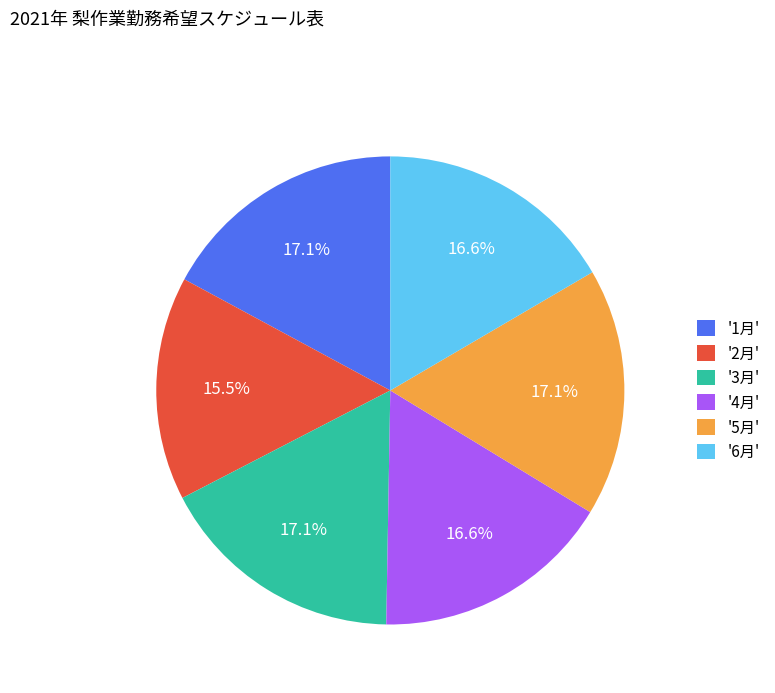

What is the smallest slice in the pie chart?

'2月'